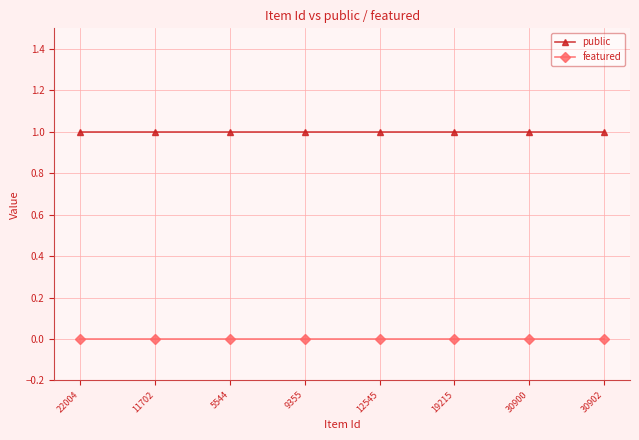

Is it true that public equals 1 at 12545?

True